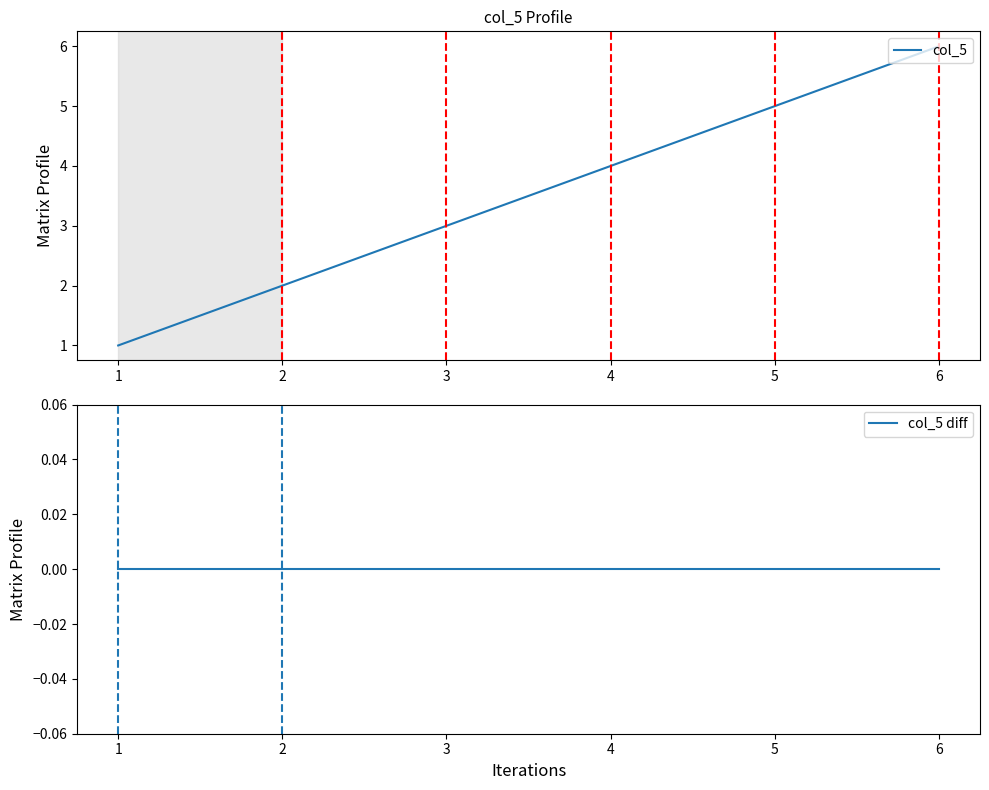

How many values in the col_5 series are below 4?

3